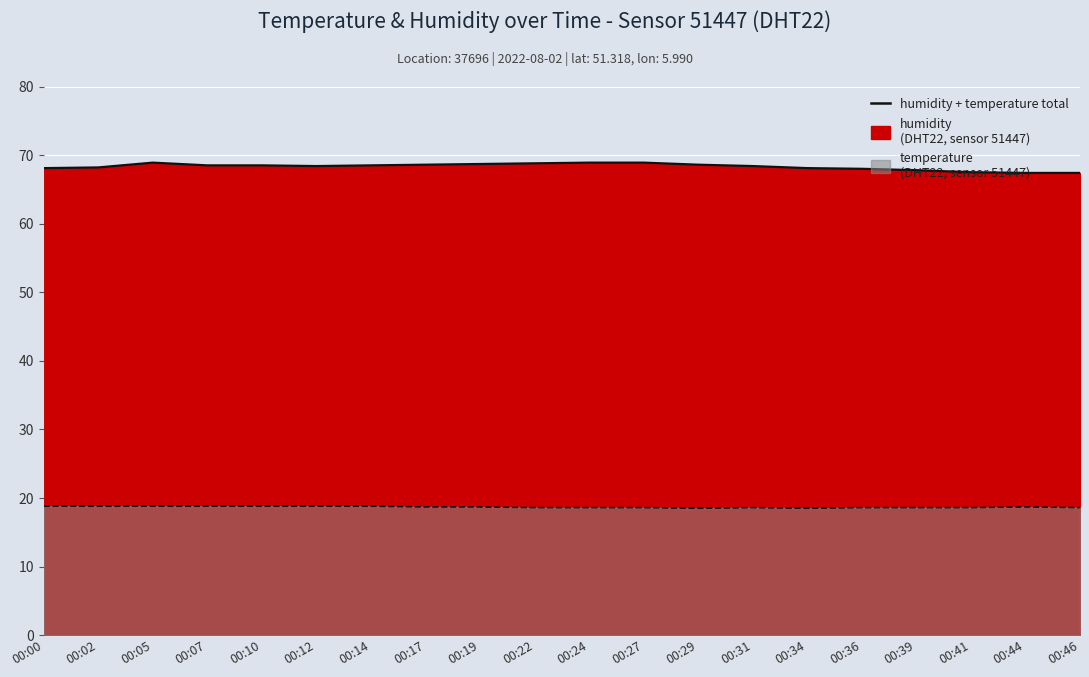

Between 00:17 and 00:34, which series saw the biggest shift?

humidity (line)